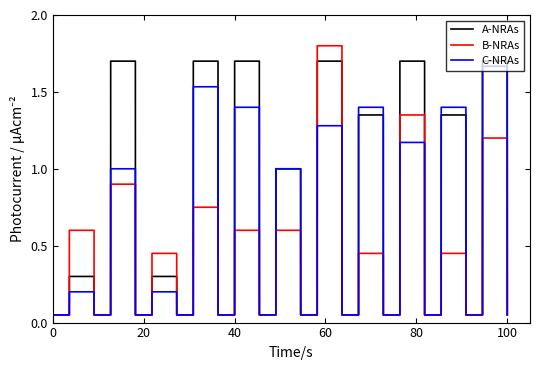

What is the maximum value for B-NRAs?

1.8